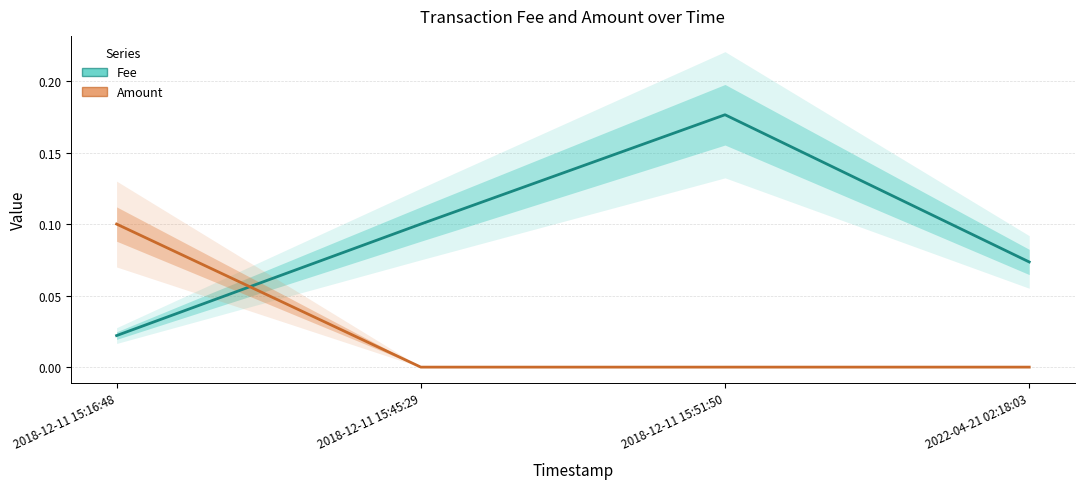

What is the difference between the maximum and minimum values in the Amount series?

0.1